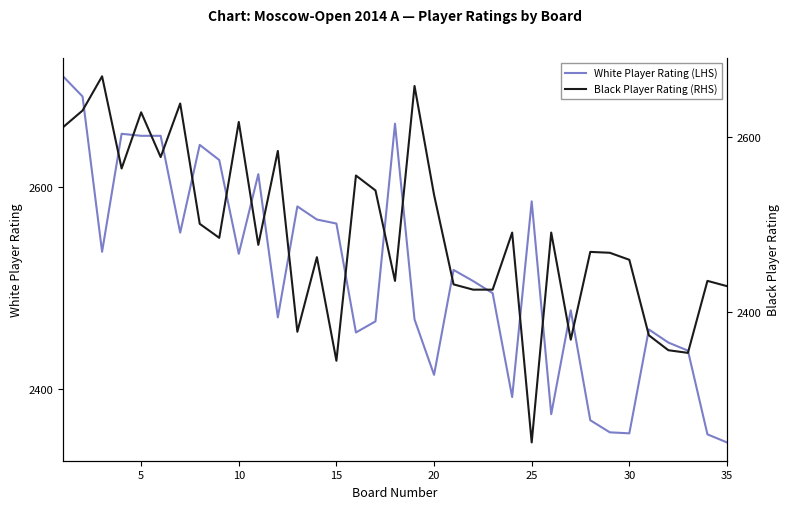

The White Player Rating (LHS) series shows 3412 at 25. True or false?

False